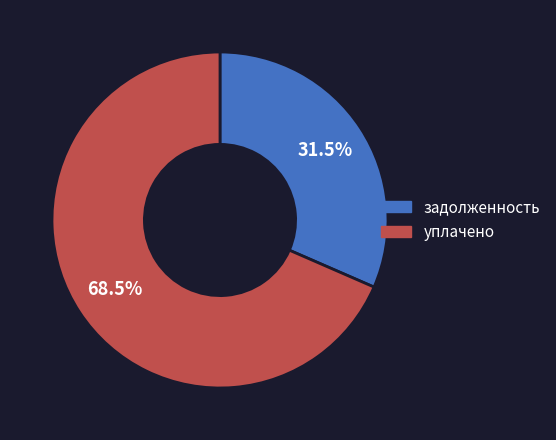

How many slices are in this pie chart?

2